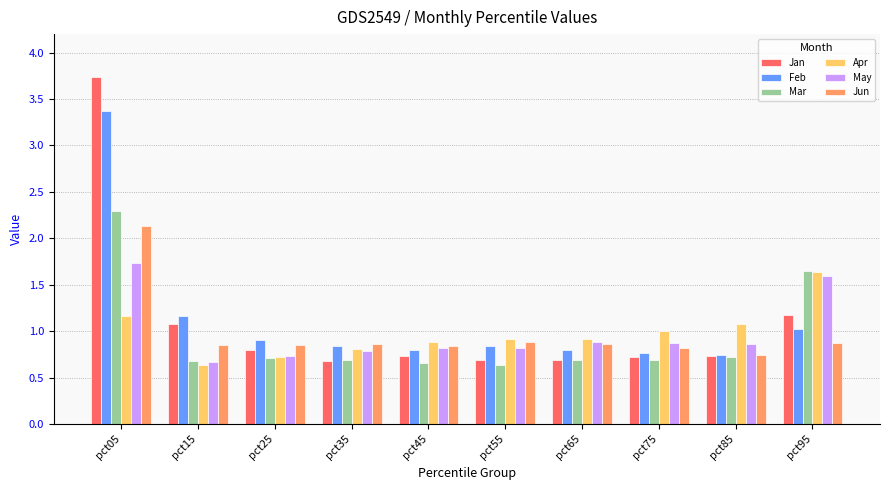

What is the difference between the maximum and minimum values in the Apr series?

1.0